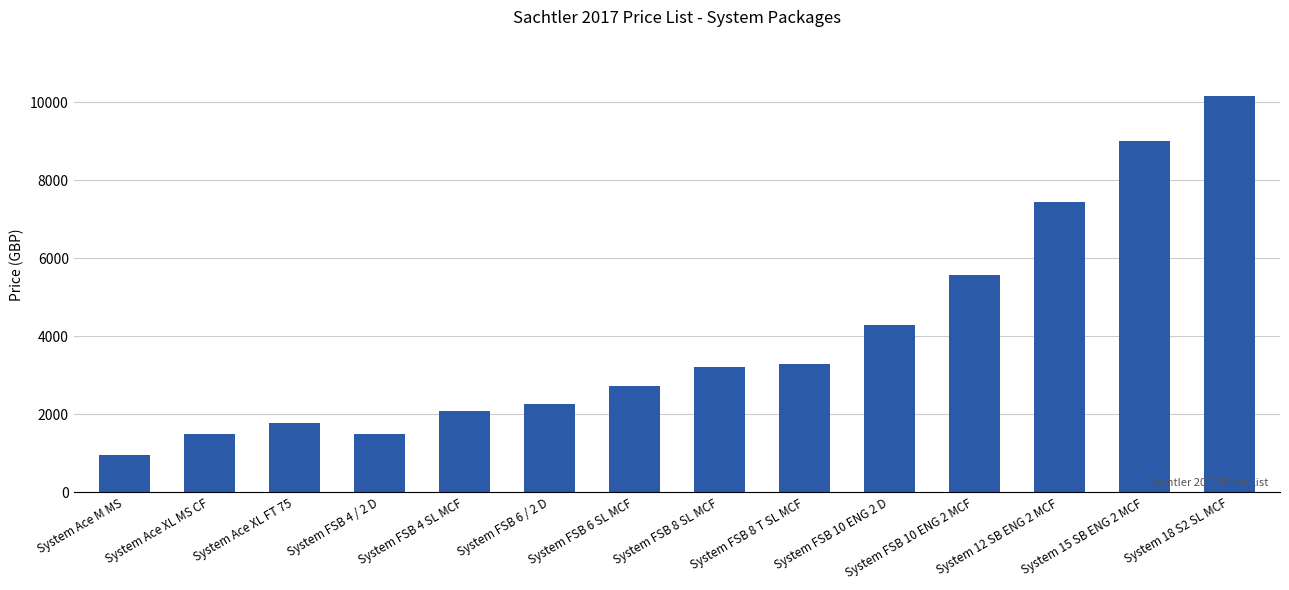

What is the change in value from System FSB 10 ENG 2 MCF to System 12 SB ENG 2 MCF?

+1859.0